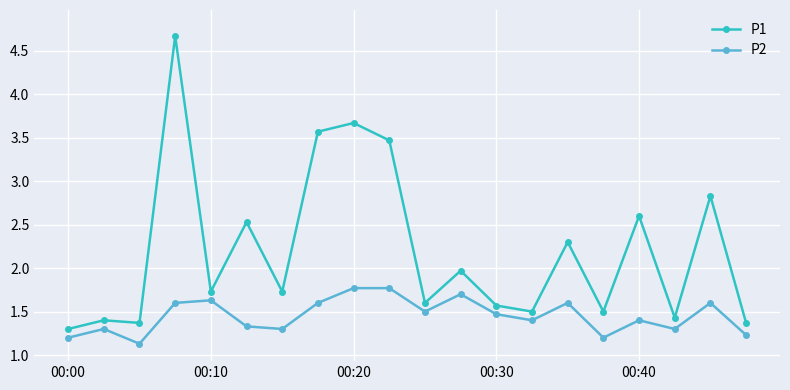

List the series in order of their overall mean, highest first.

P1, P2